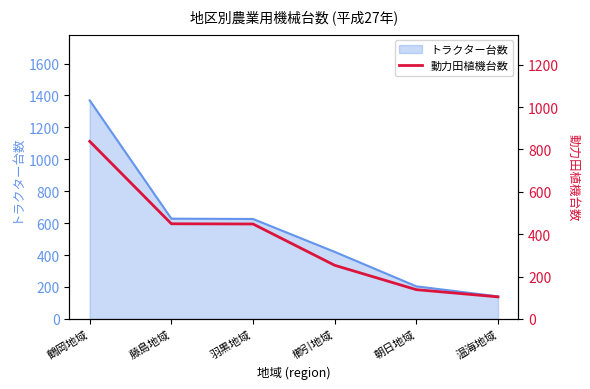

Reading left to right, extract all data points from this chart.

838	449	448	253	138	104